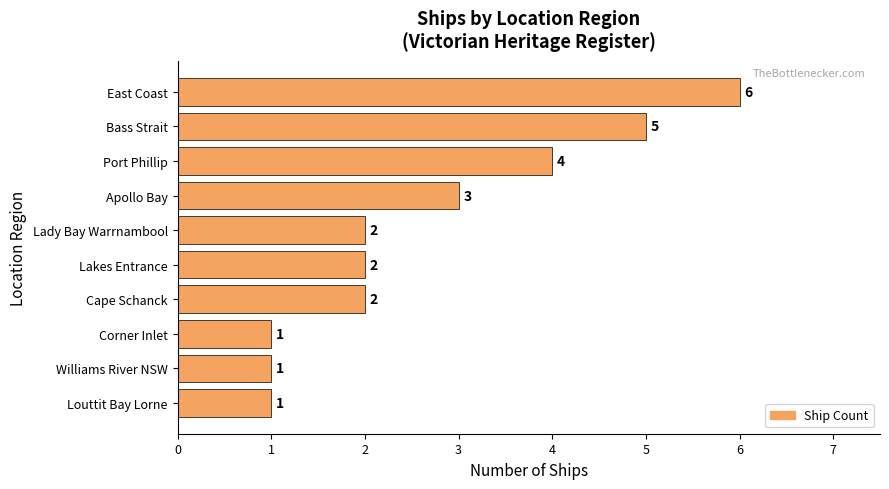

Count the number of data series in this chart.

1